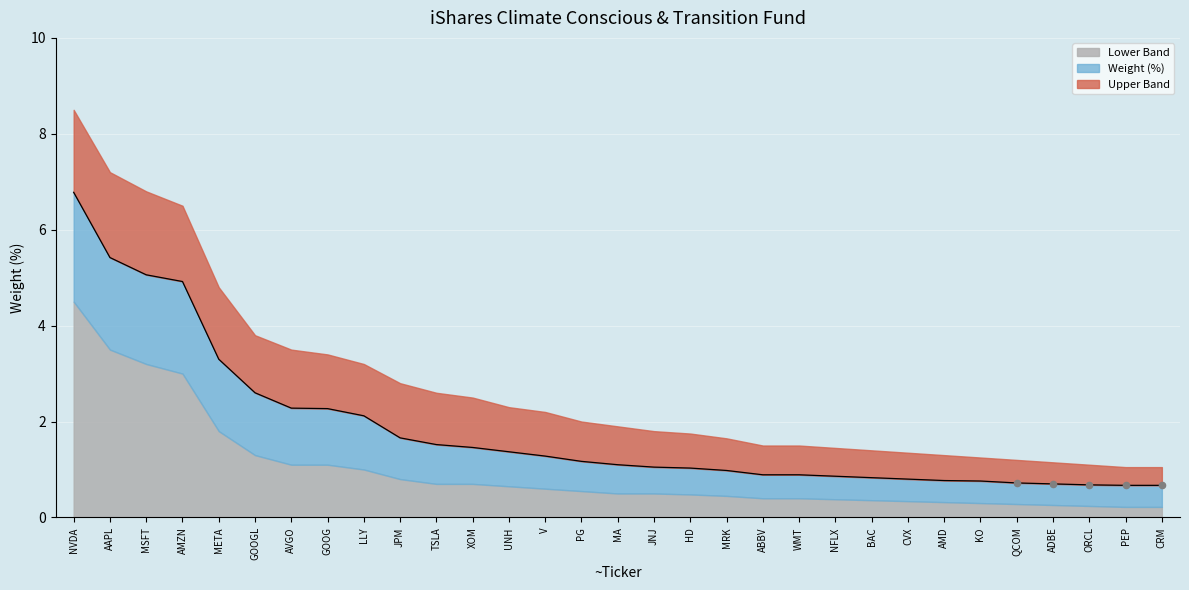

What is the total value across all series at ABBV?

2.8